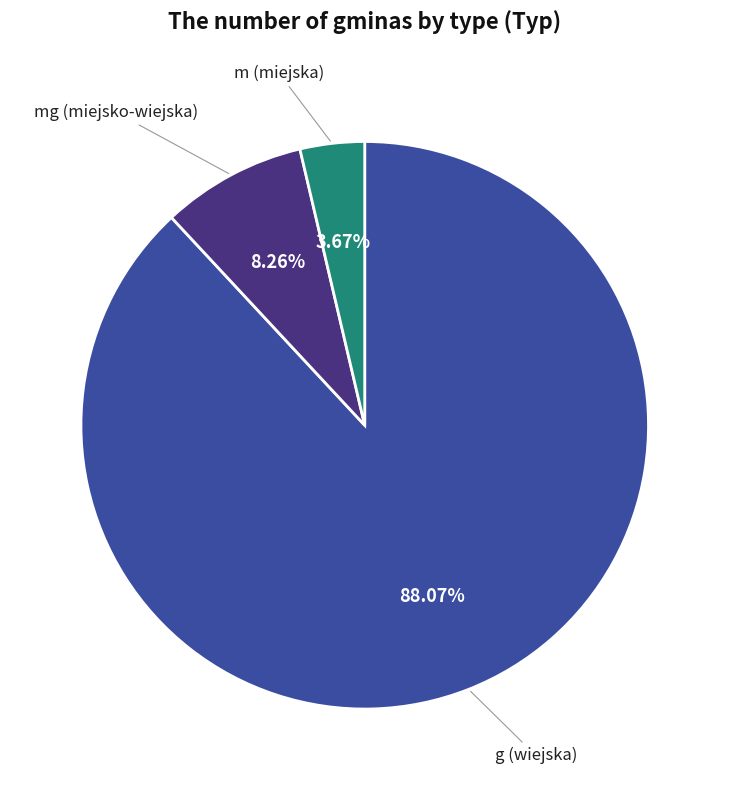

Is the sum of m (miejska) and mg (miejsko-wiejska) greater than half?

No